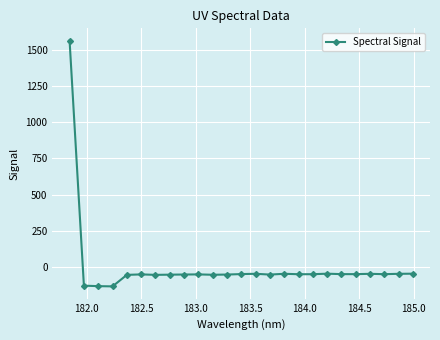

What is the smallest value displayed?

-133.4